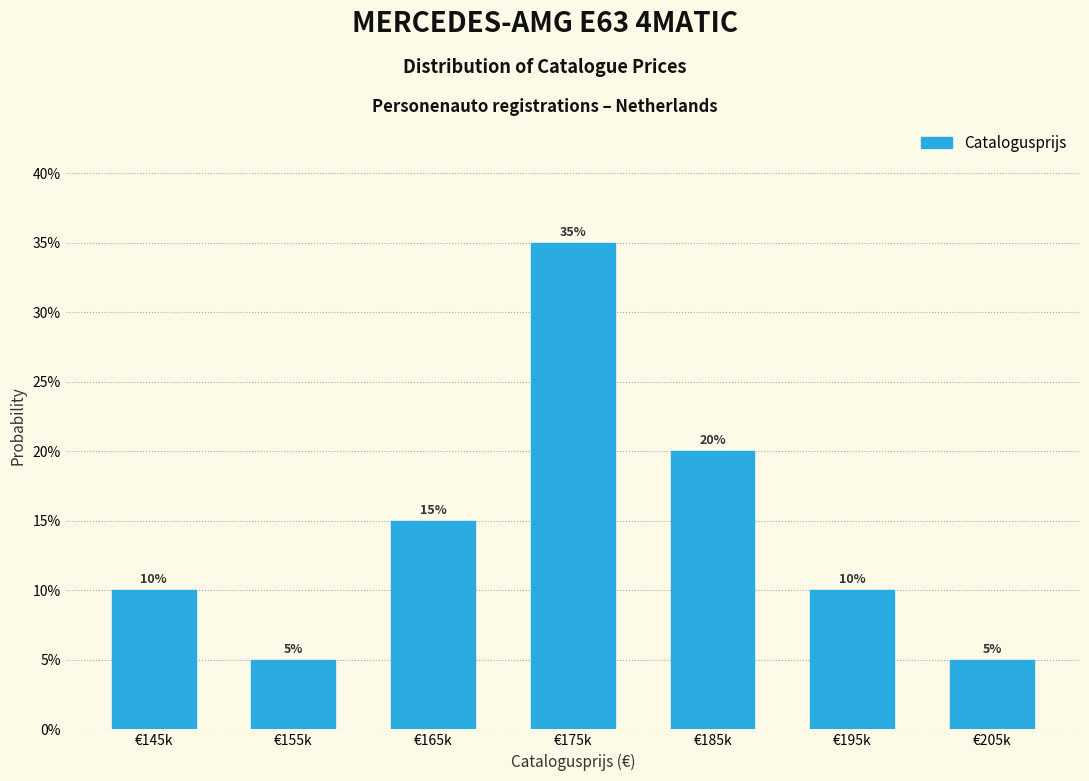

Reading right to left, what are all the values shown in this chart?

€205k=5	€195k=10	€185k=20	€175k=35	€165k=15	€155k=5	€145k=10